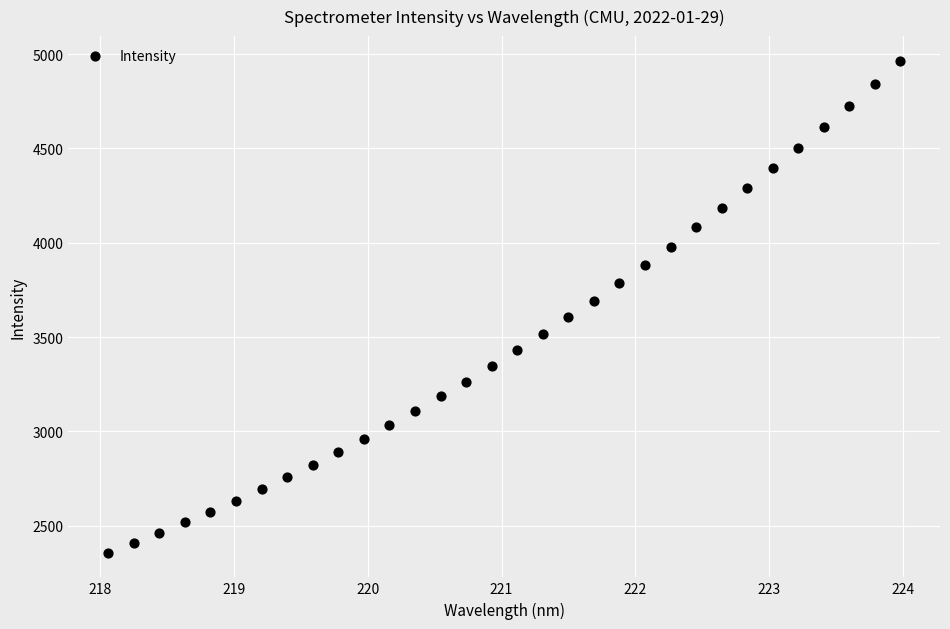

What is the range of X values (max minus min)?

5.9